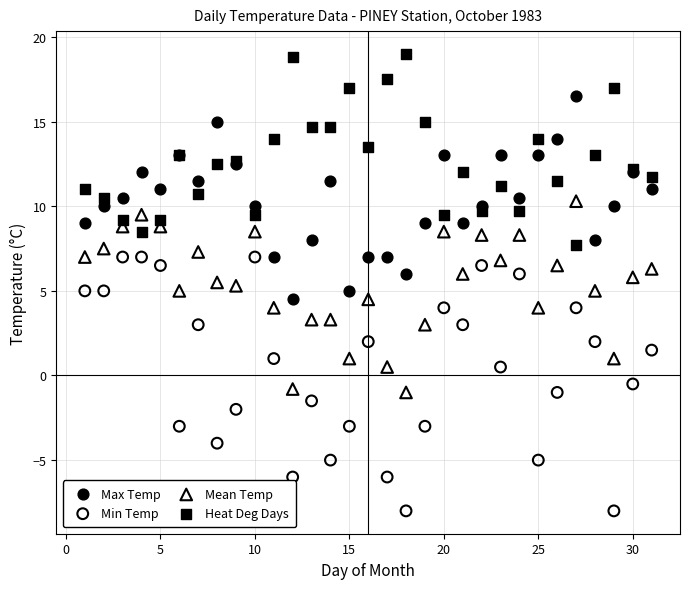

Which series has the largest Y range (max minus min)?

Min Temp